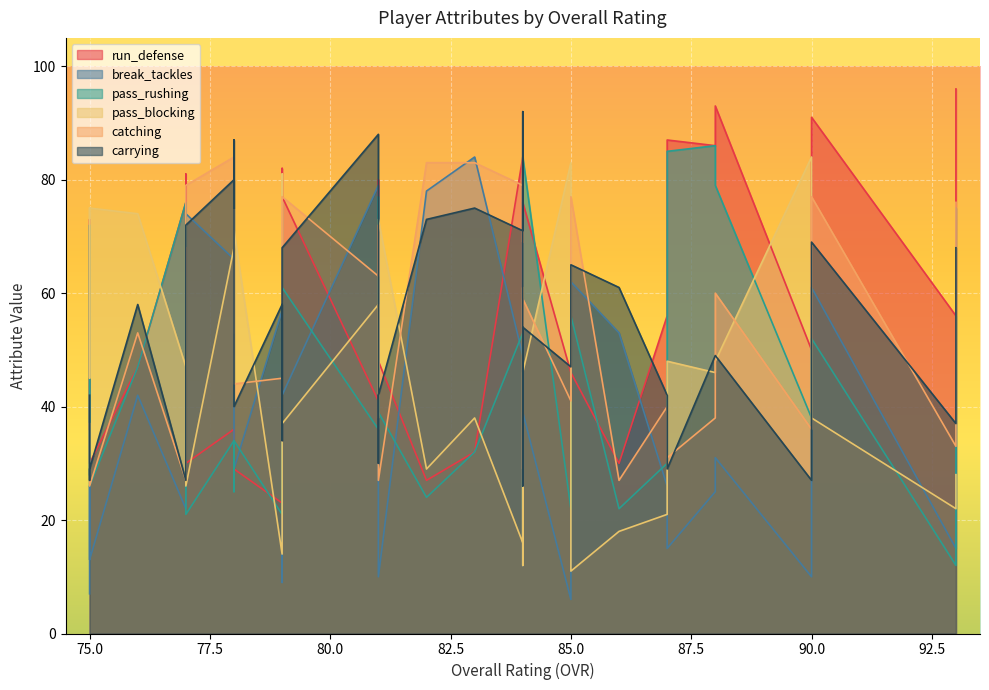

Which series changed the most between 87 and 84?

break_tackles